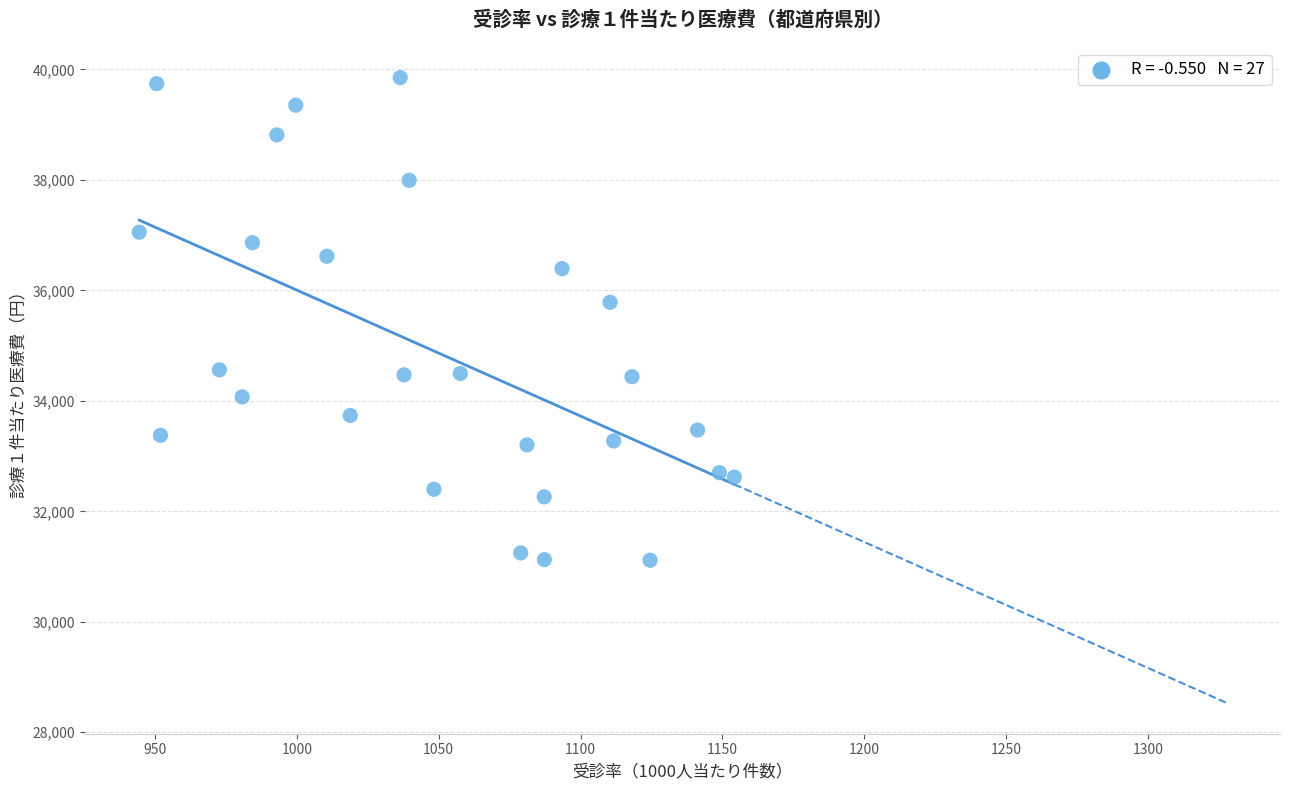

What is the range of X values (max minus min)?

209.7